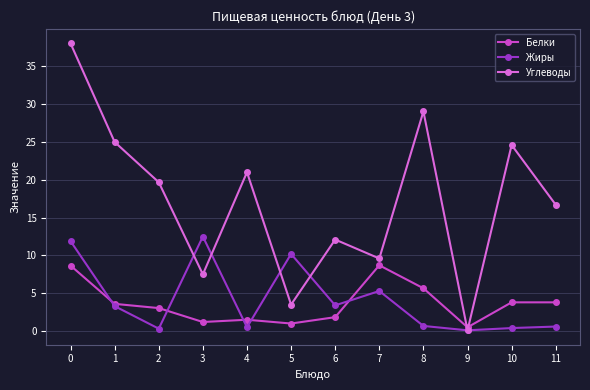

Does the chart display data point markers on the line(s)?

Yes